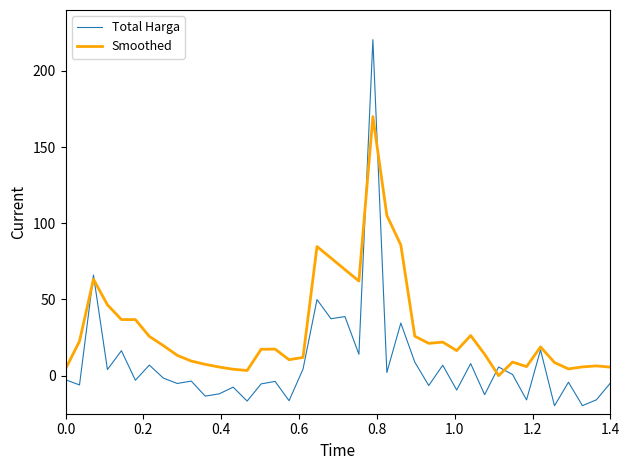

Which series has the widest spread of values?

Total Harga